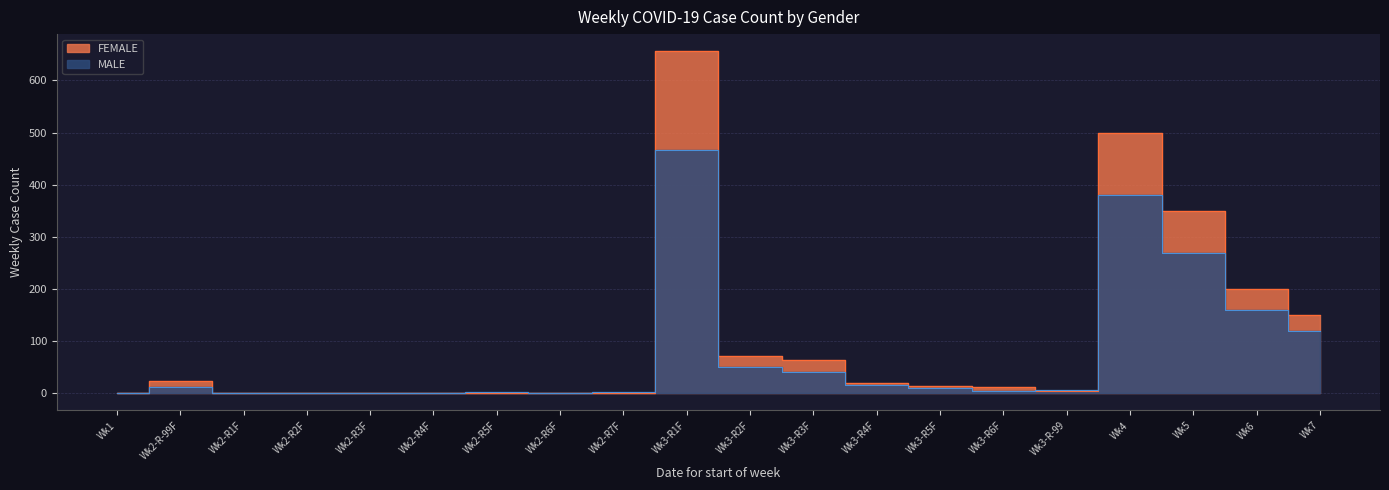

Rank the series by their maximum value, from highest to lowest.

FEMALE, MALE